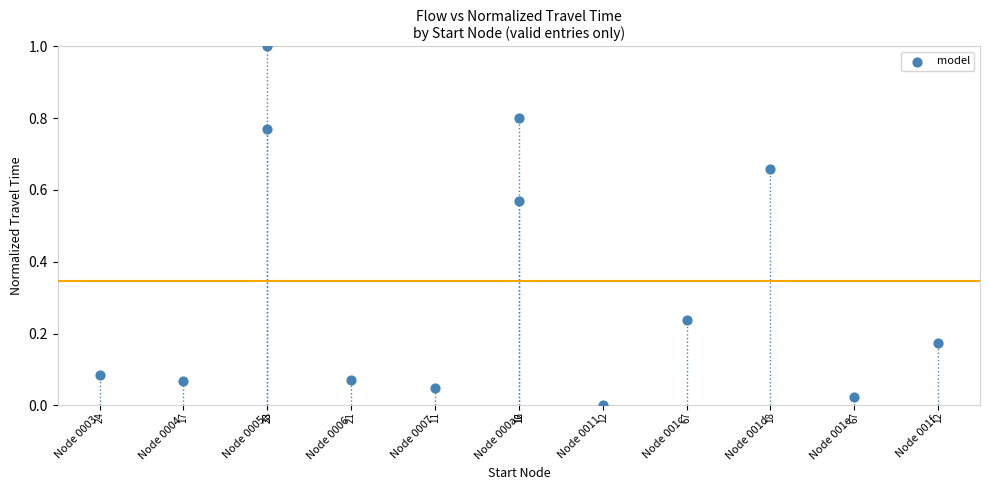

What is the range of Y values (max minus min)?

1.0